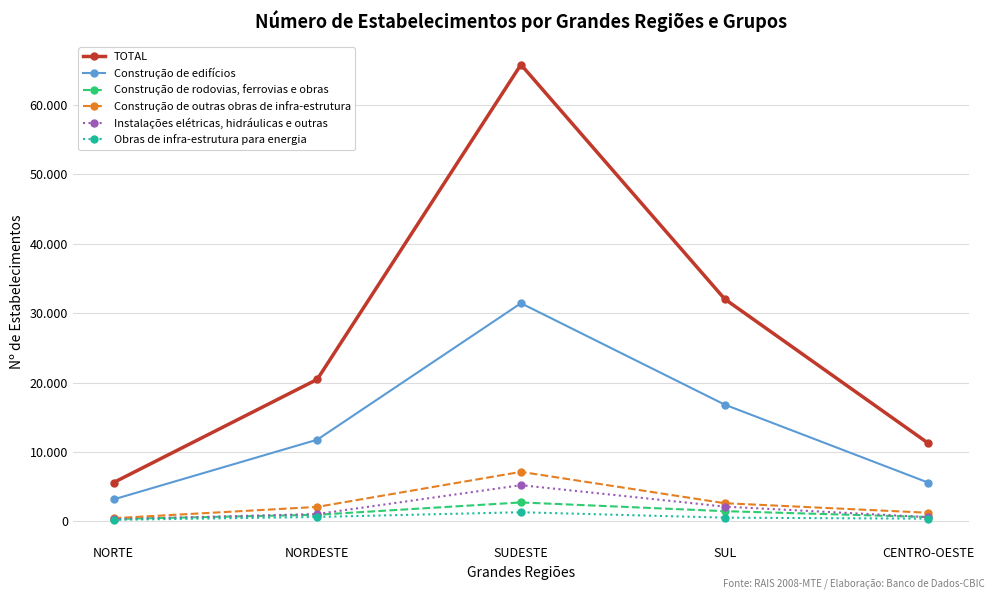

At which category does Construção de edifícios reach its first local peak?

SUDESTE